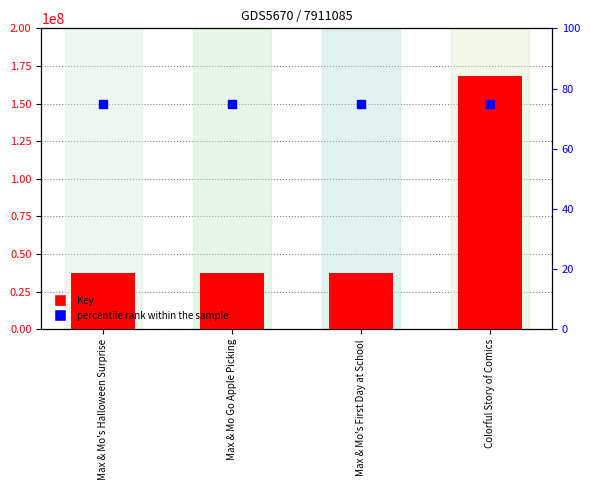

What are all the series names shown in the legend?

Key, percentile rank within the sample